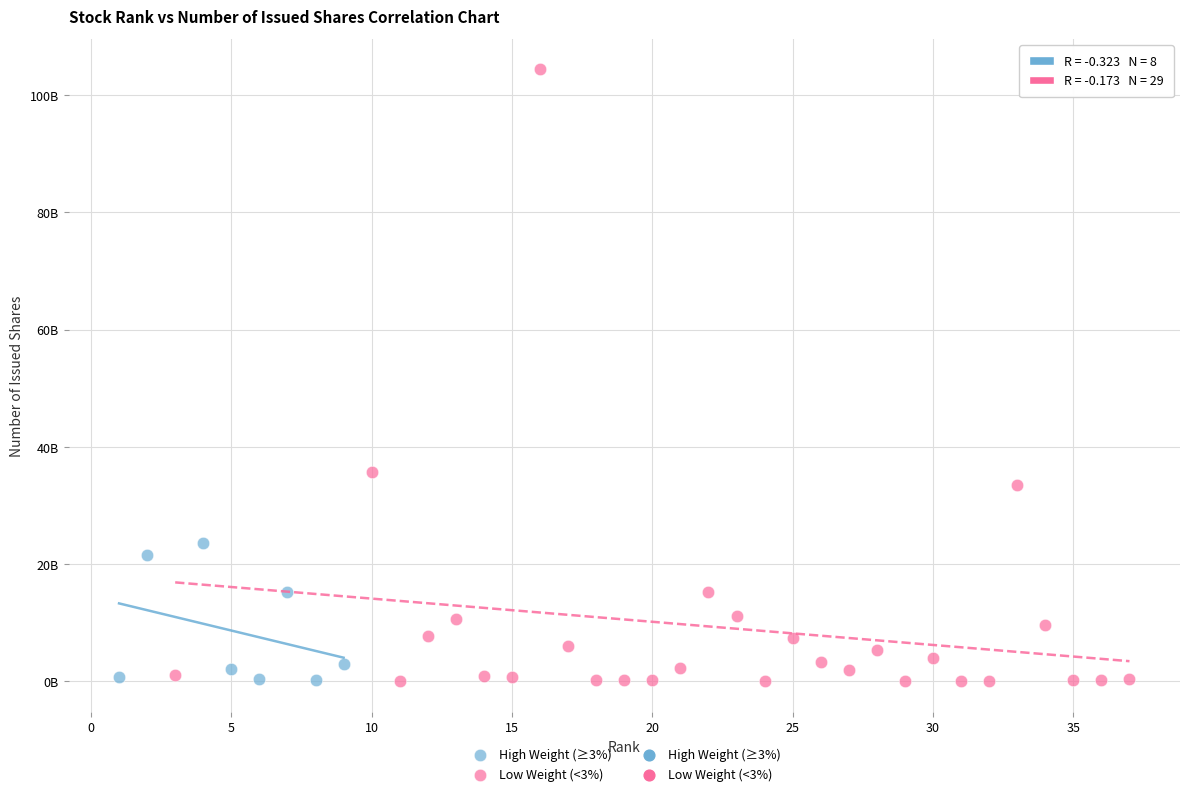

Which series has the widest spread of Y values?

Low Weight (<3%)